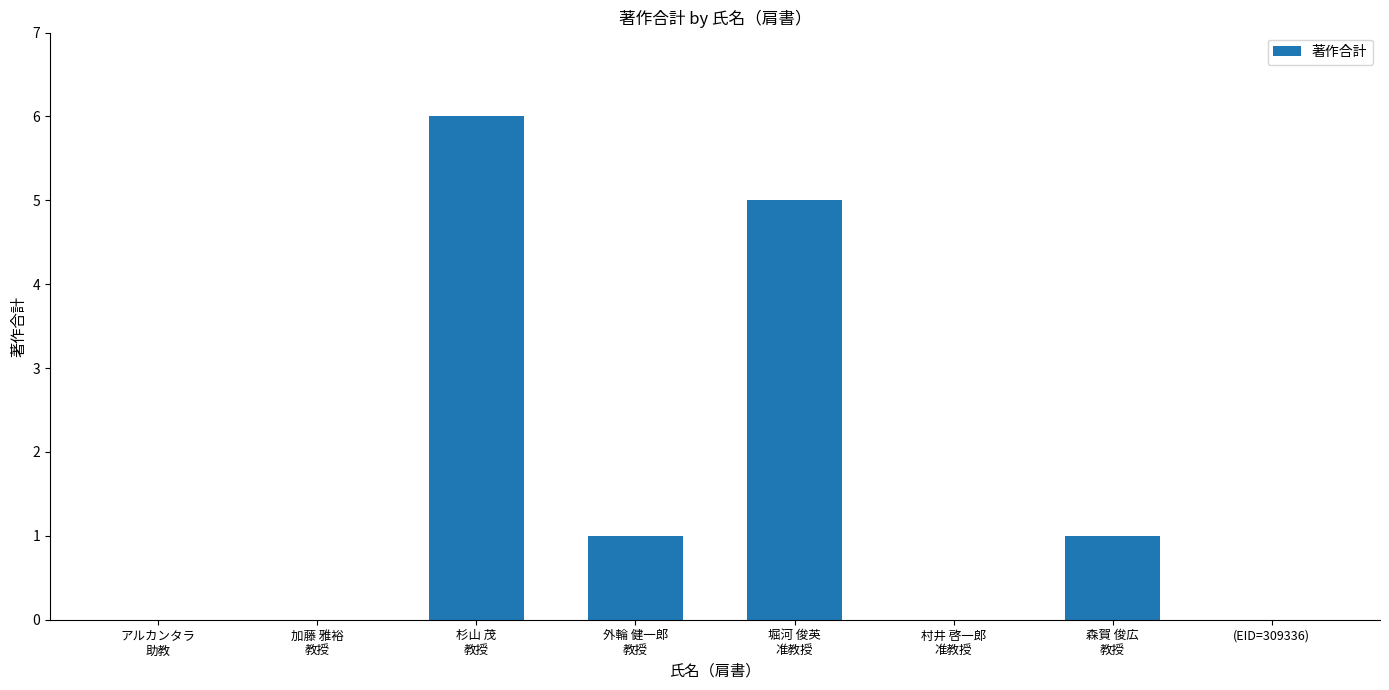

Which has a higher value, 森賀 俊広
教授 or 杉山 茂
教授?

杉山 茂
教授